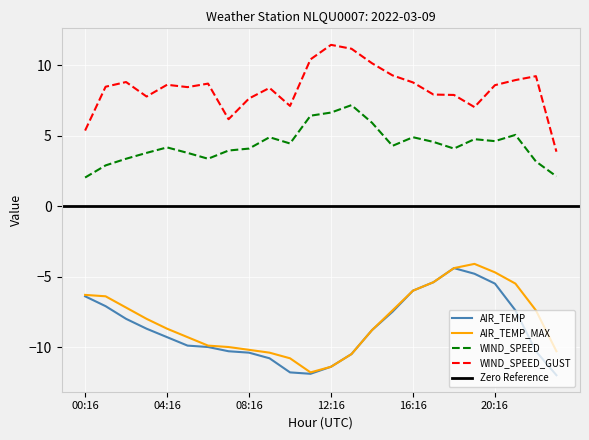

How many interior local valleys does the WIND_SPEED_GUST series have?

5